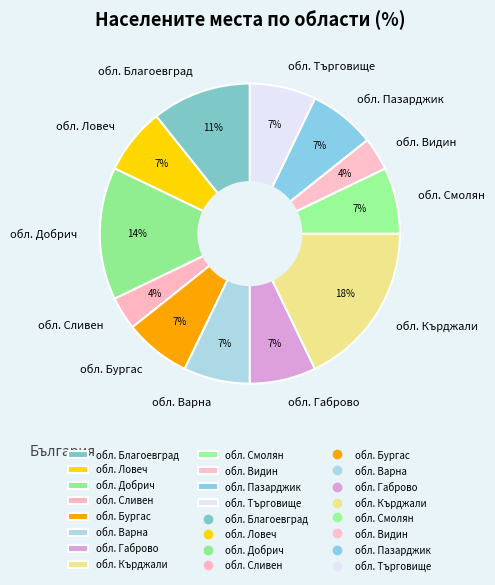

To the nearest percent, what is the difference between the обл. Търговище and обл. Ловеч slice percentages?

0%